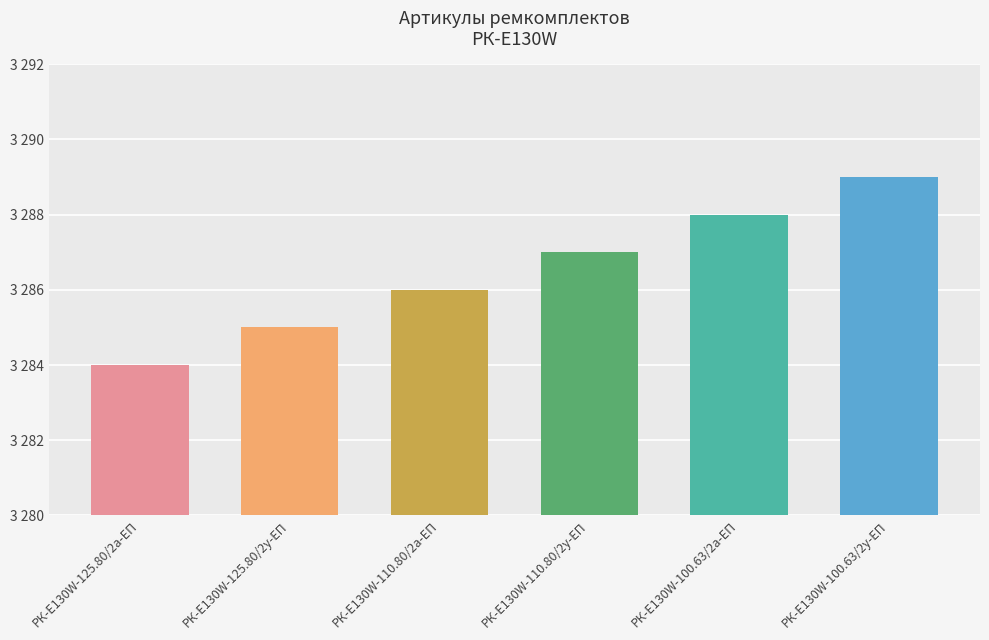

List the labels in order of value, smallest first.

РК-E130W-125.80/2а-ЕП, РК-E130W-125.80/2у-ЕП, РК-E130W-110.80/2а-ЕП, РК-E130W-110.80/2у-ЕП, РК-E130W-100.63/2а-ЕП, РК-E130W-100.63/2у-ЕП